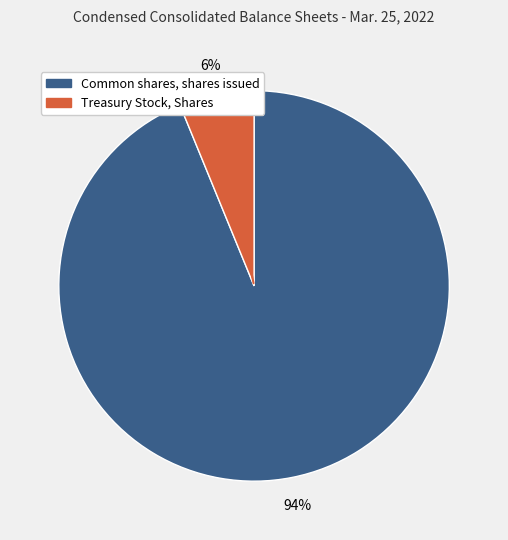

Is the sum of Common shares, shares issued and Treasury Stock, Shares greater than half?

Yes